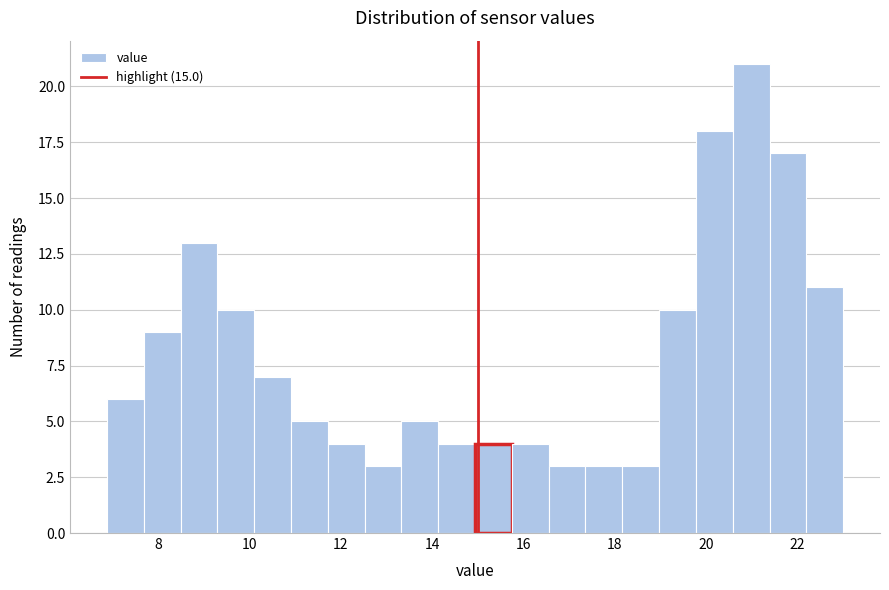

Which range on the x-axis has the tallest bar?

20.6 to 21.4